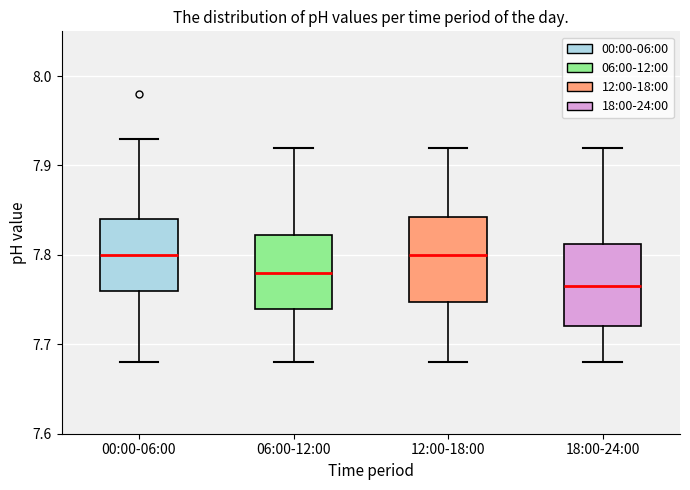

Reading left to right, transcribe this box plot: for each box, give where its median line is, the range the box spans, and where its two whiskers end, as read against the y-axis. The values are not printed on the chart, so give them approximately, as read against the axis.

00:00-06:00: median 7.80, box 7.76 to 7.84, whiskers 7.68 to 7.93
06:00-12:00: median 7.78, box 7.74 to 7.82, whiskers 7.68 to 7.92
12:00-18:00: median 7.80, box 7.75 to 7.84, whiskers 7.68 to 7.92
18:00-24:00: median 7.77, box 7.72 to 7.81, whiskers 7.68 to 7.92